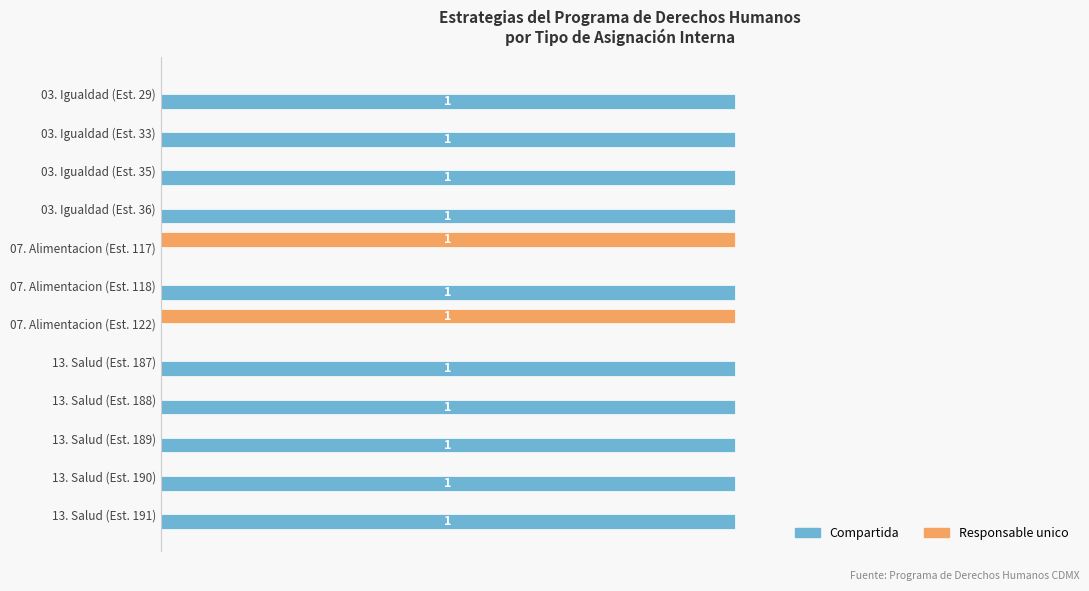

Which series has the largest total across all categories?

Compartida